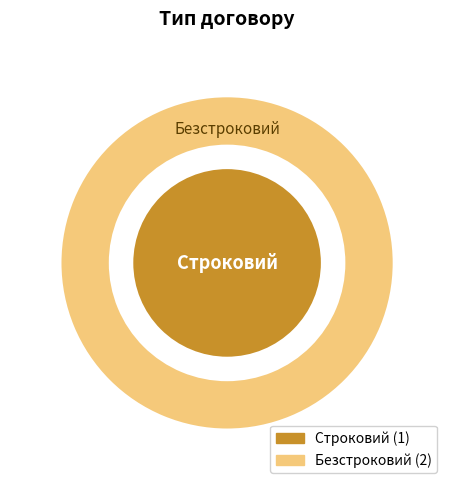

To the nearest percent, what is the average slice percentage?

50%